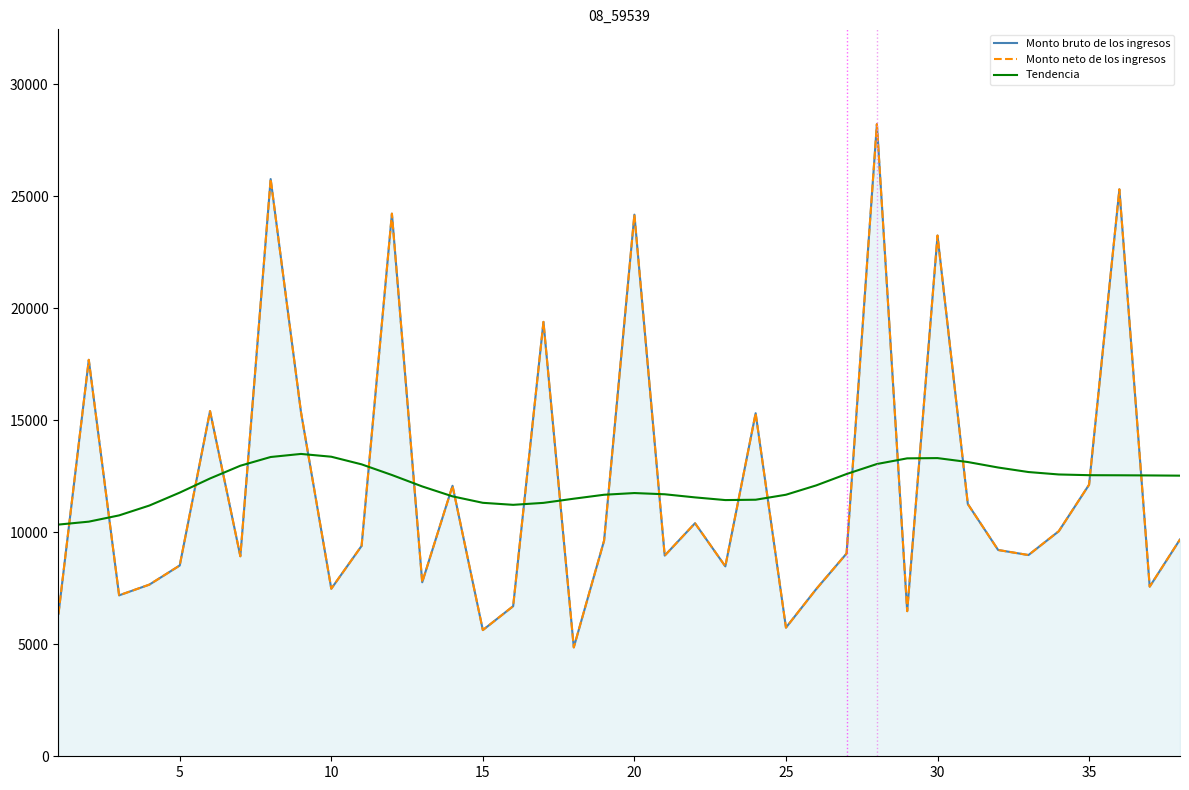

Which series has the largest total across all categories?

Monto bruto de los ingresos